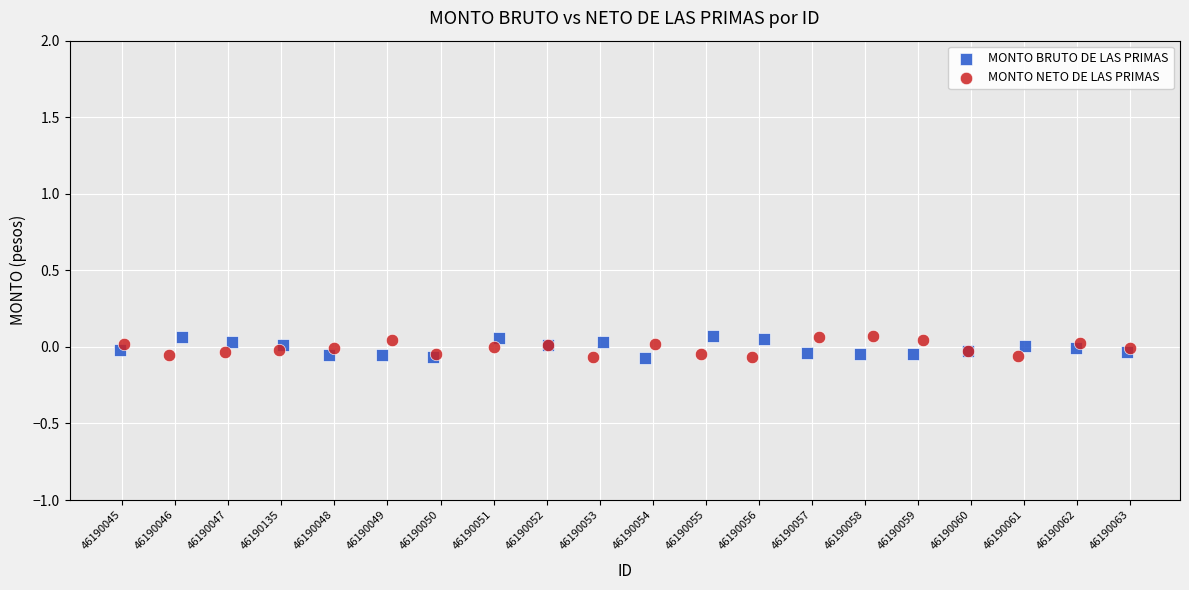

What are all the series names shown in the legend?

MONTO BRUTO DE LAS PRIMAS, MONTO NETO DE LAS PRIMAS